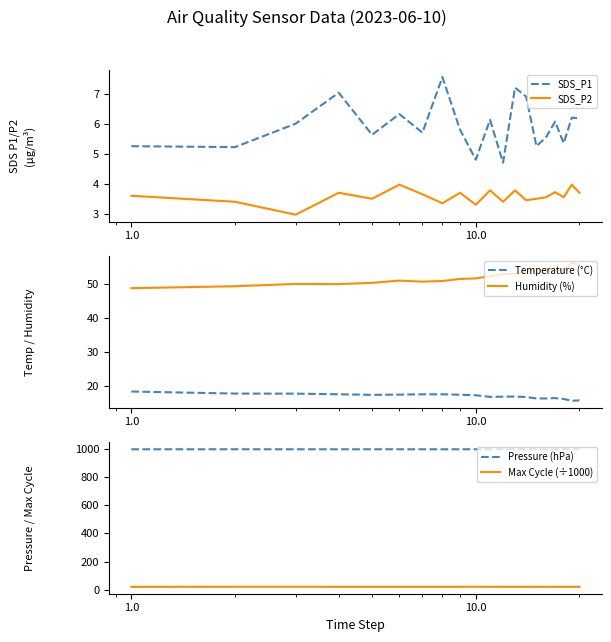

In Temperature (°C), how many points are lower than both neighbors (excluding endpoints)?

4